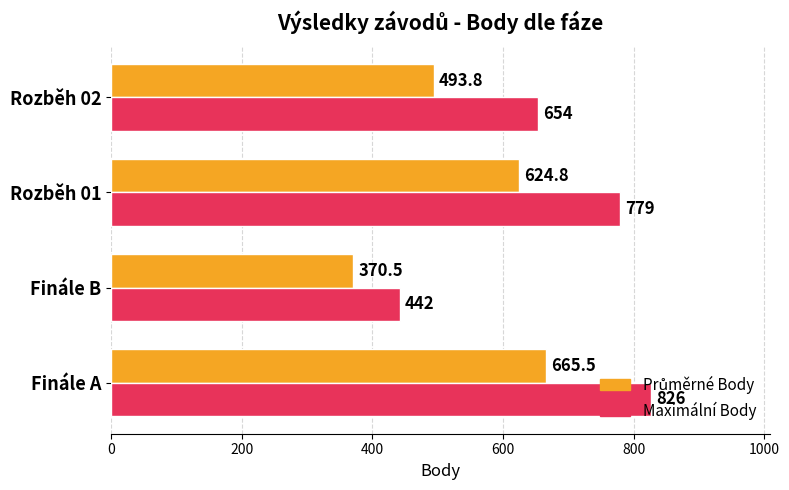

Between Finále B and Rozběh 02, which series saw the biggest shift?

Maximální Body